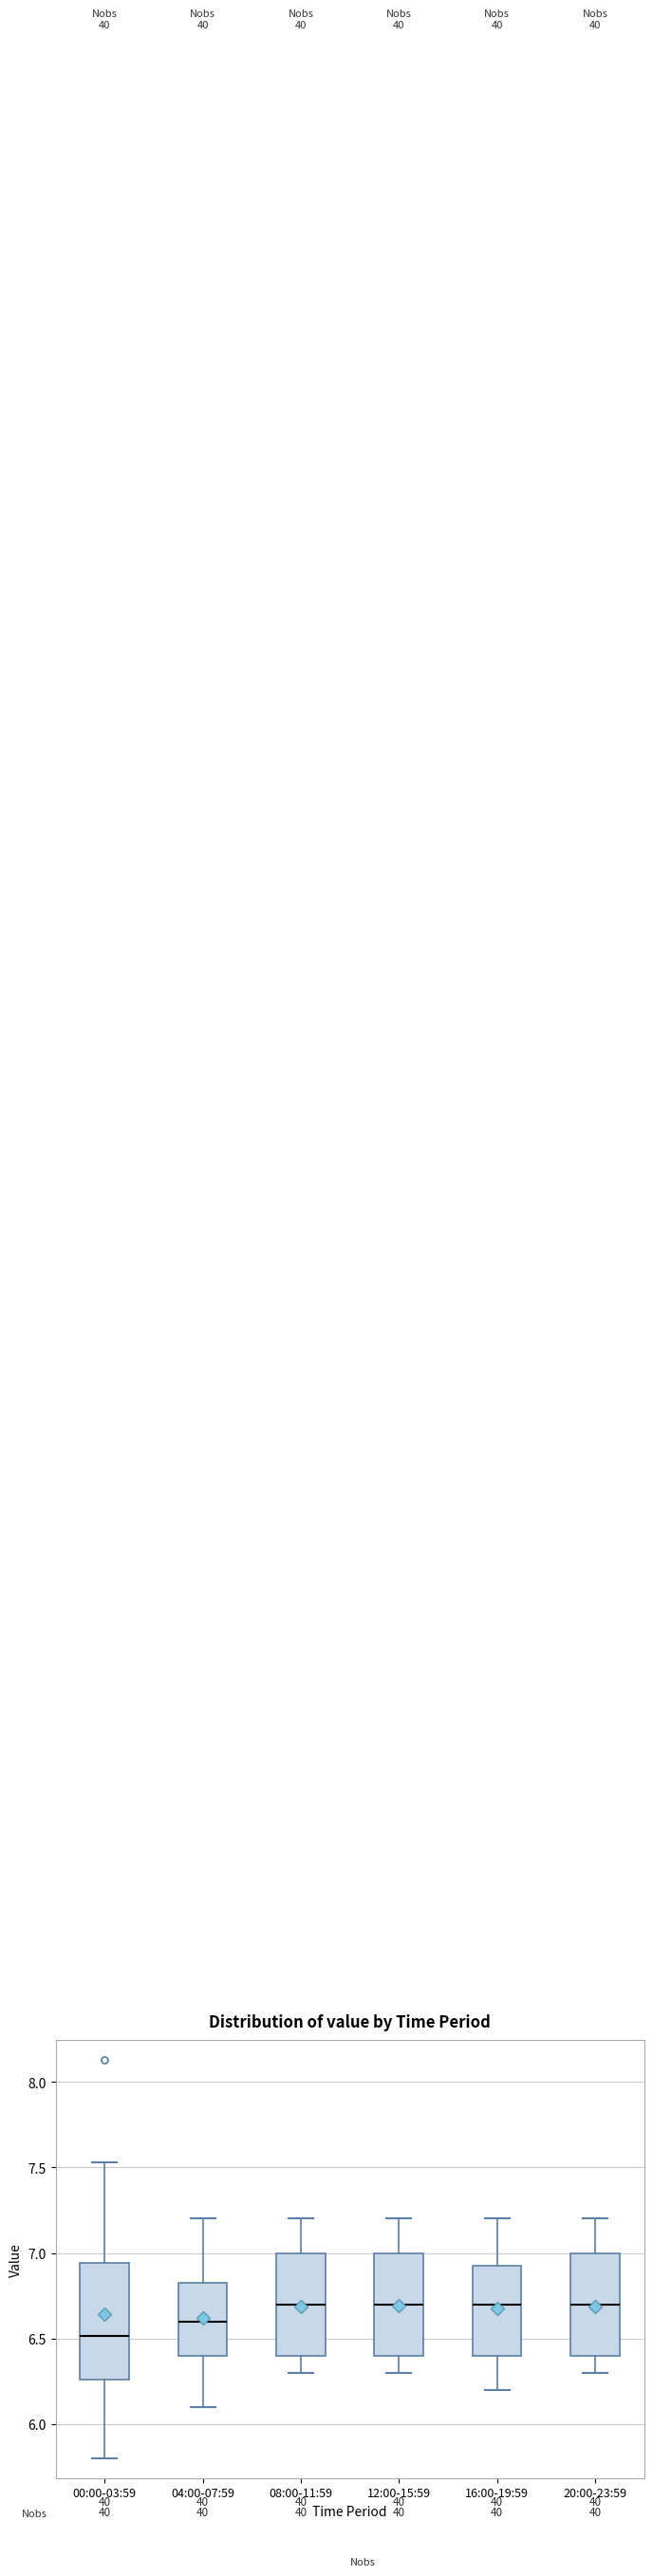

Where does the lower whisker of the box for 00:00-03:59 end on the y-axis? The values are not printed on the chart, so give them approximately, as read against the axis.

5.80